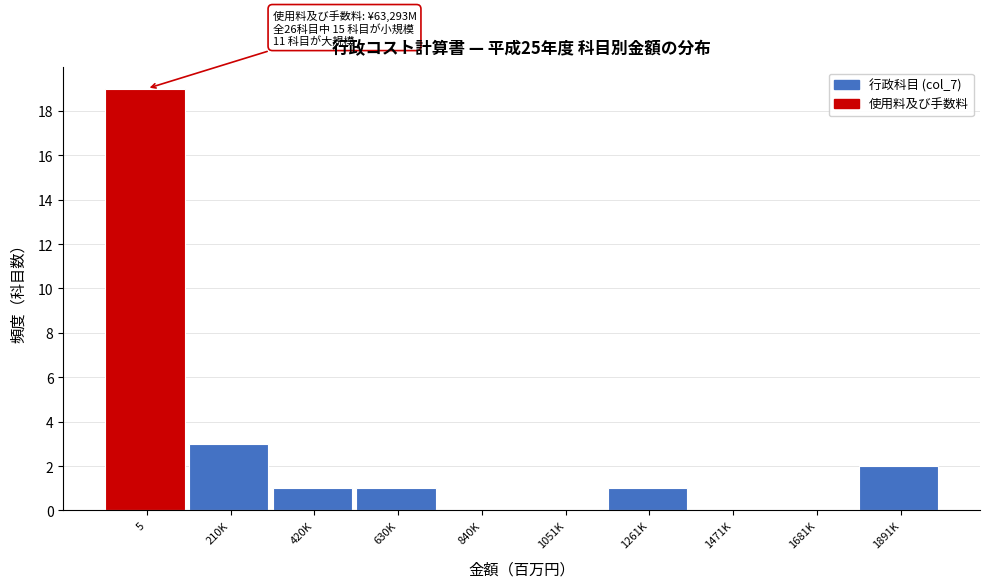

Reading left to right, what are all the values shown in this chart?

5=19	210K=3	420K=1	630K=1	840K=0	1051K=0	1261K=1	1471K=0	1681K=0	1891K=2